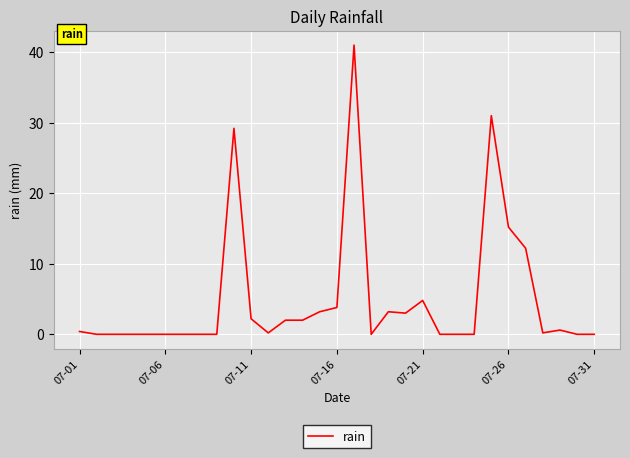

What is the maximum value shown in the chart?

41.0